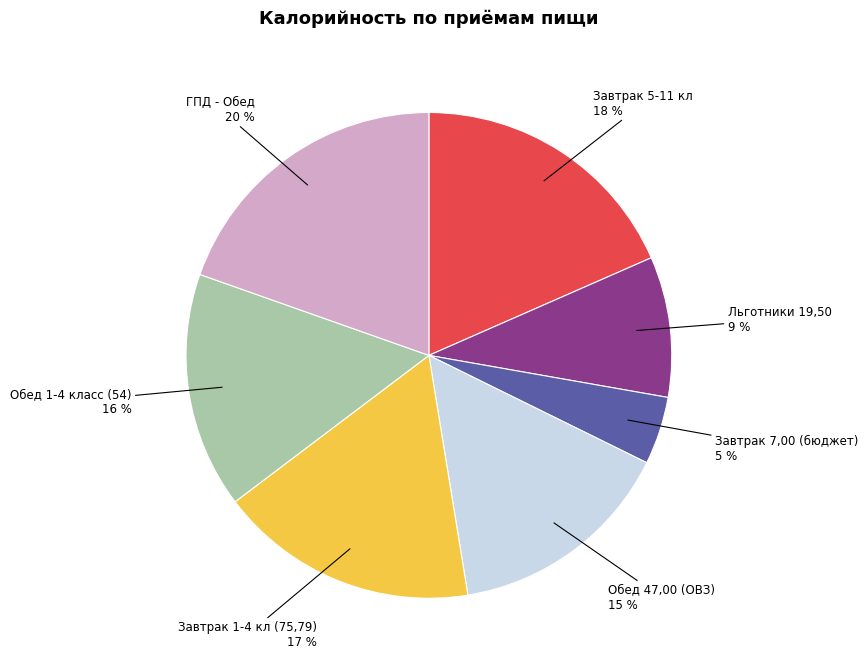

Which category has the biggest portion of the pie?

ГПД - Обед